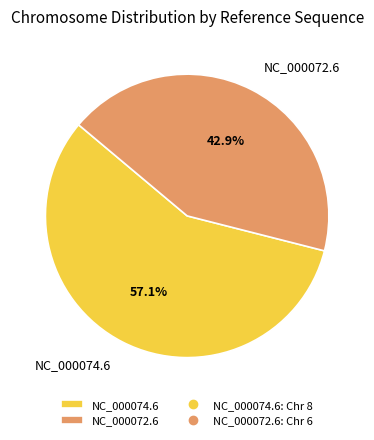

Which slice is the smallest?

NC_000072.6